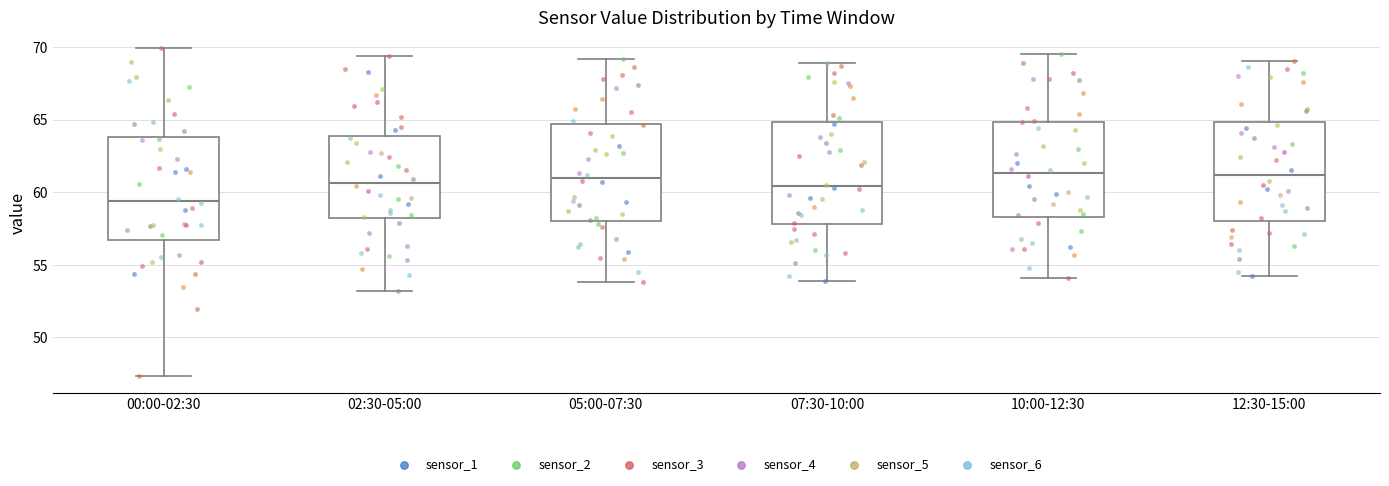

Which box's median line is the lowest?

00:00-02:30